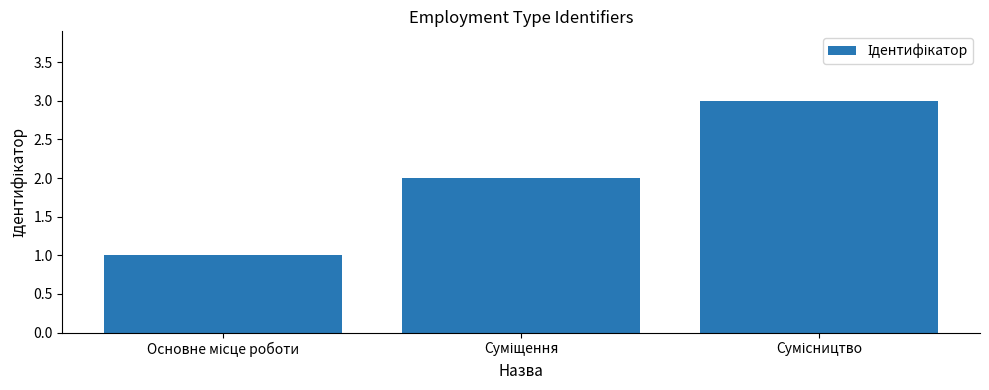

What is the sum of all values?

6